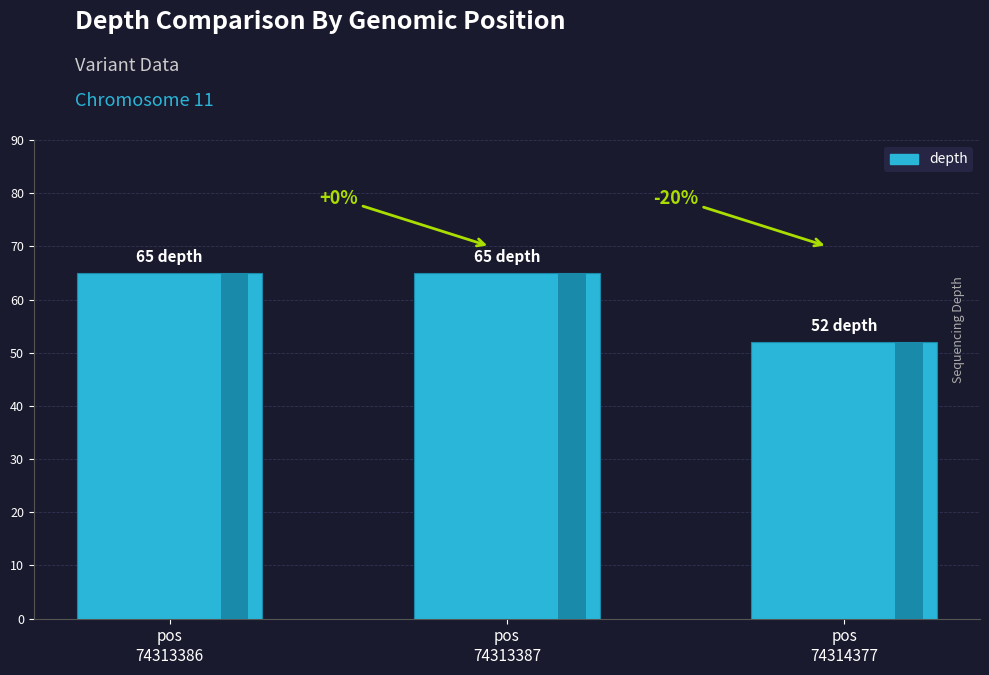

What is the greatest value displayed?

65